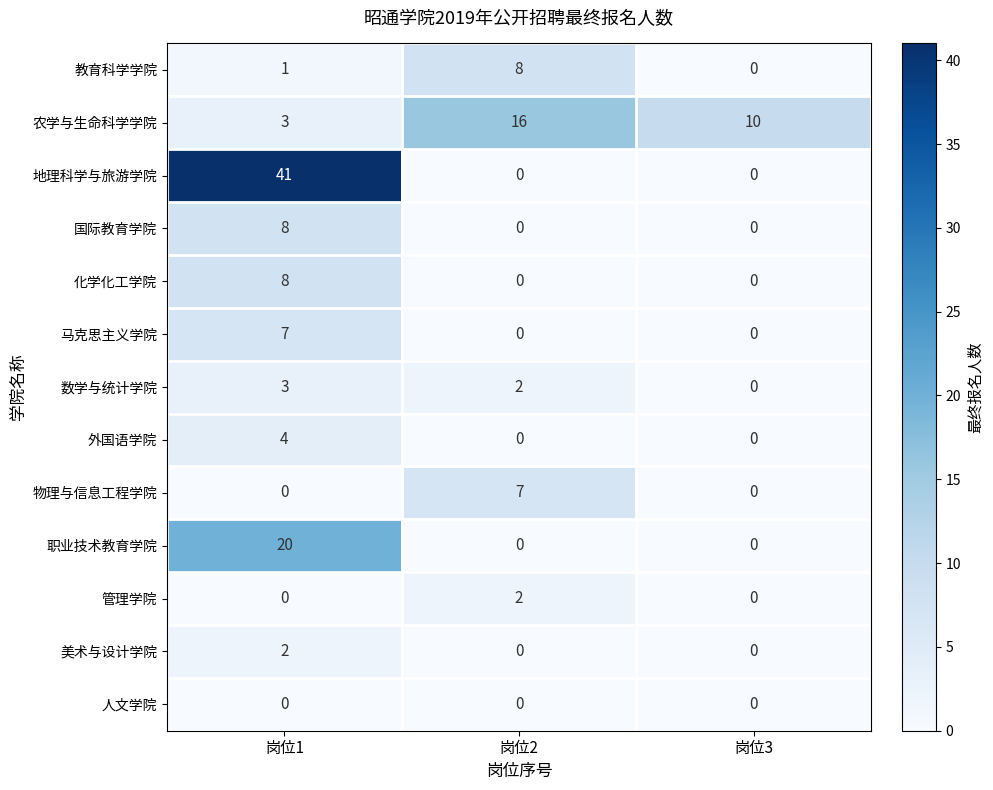

Count the 物理与信息工程学院 values in the range 0 to 7.

3